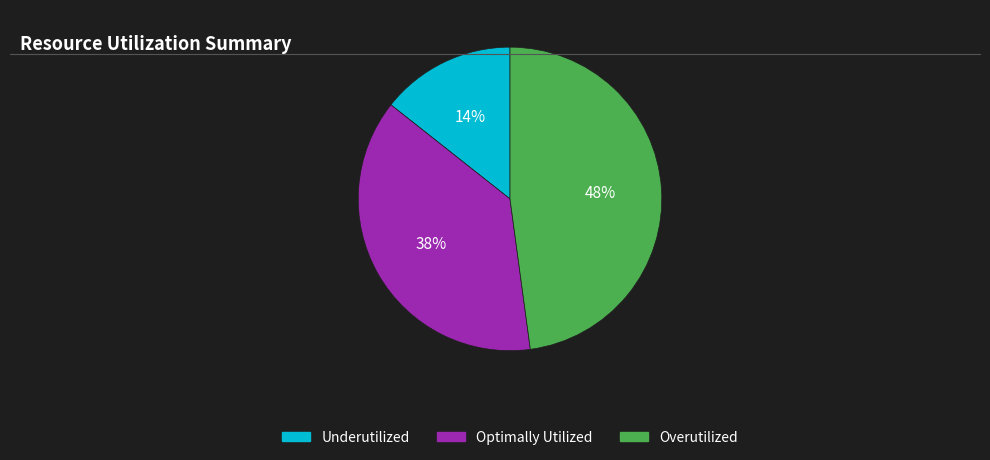

To the nearest percent, what is the average slice percentage?

33%